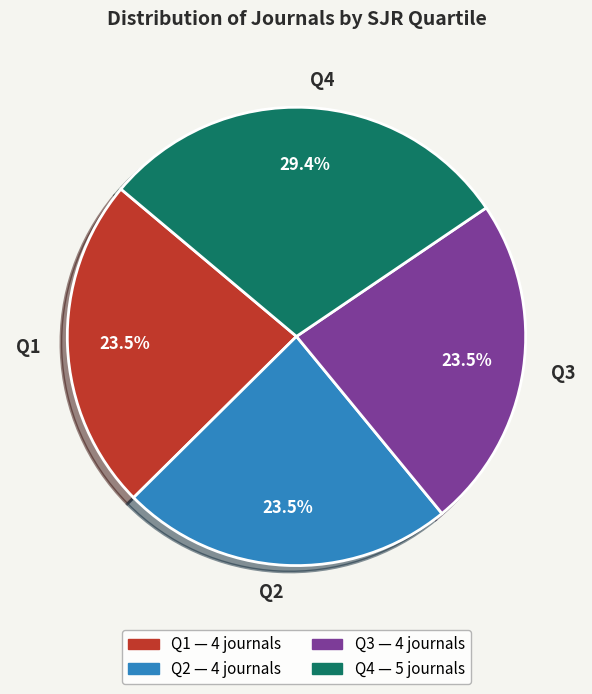

Count the number of slices in the pie.

4